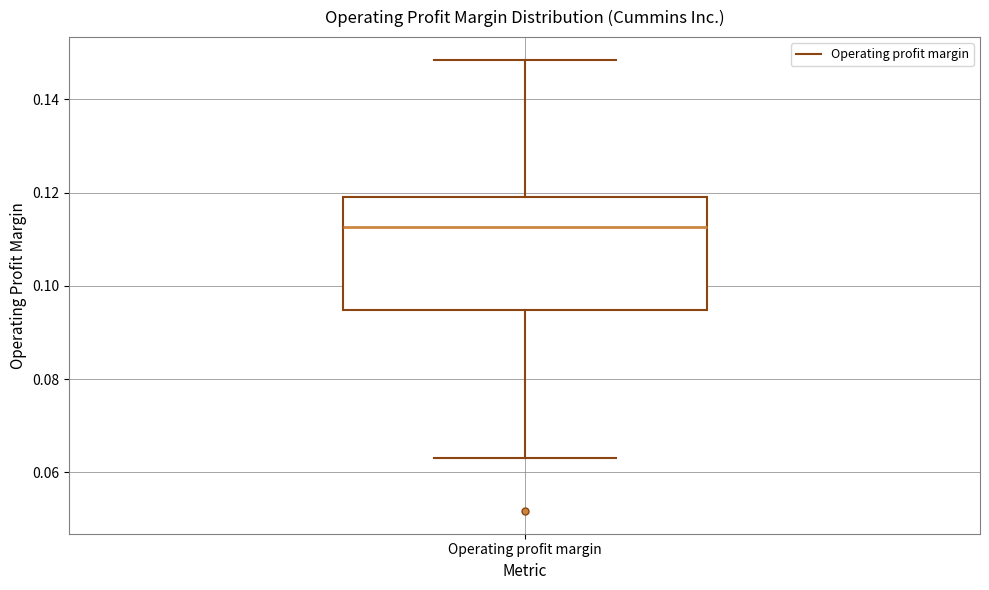

Where does the upper whisker of the box for Operating profit margin end on the y-axis? The values are not printed on the chart, so give them approximately, as read against the axis.

0.148